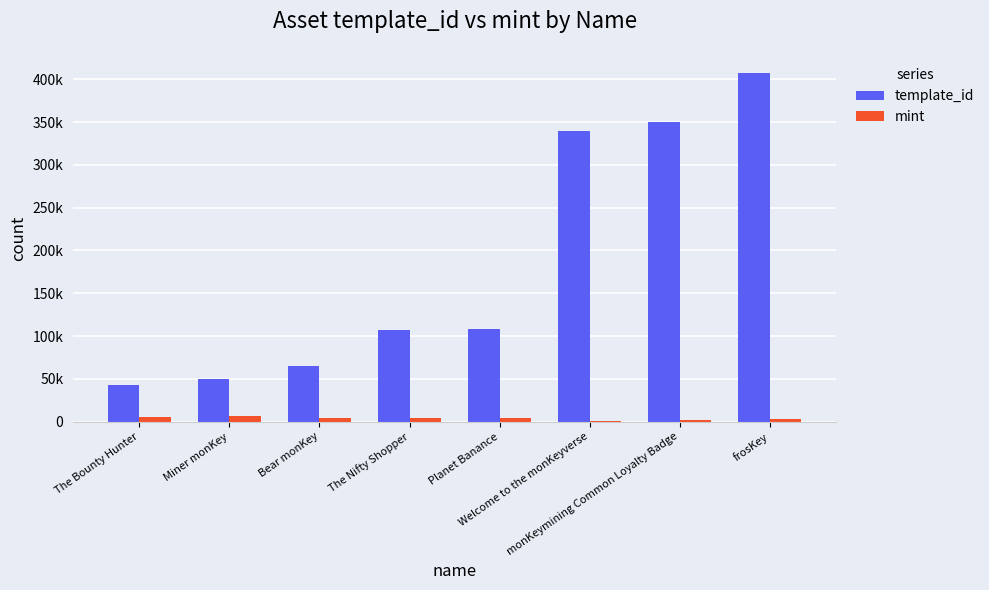

Are the bars horizontal?

No